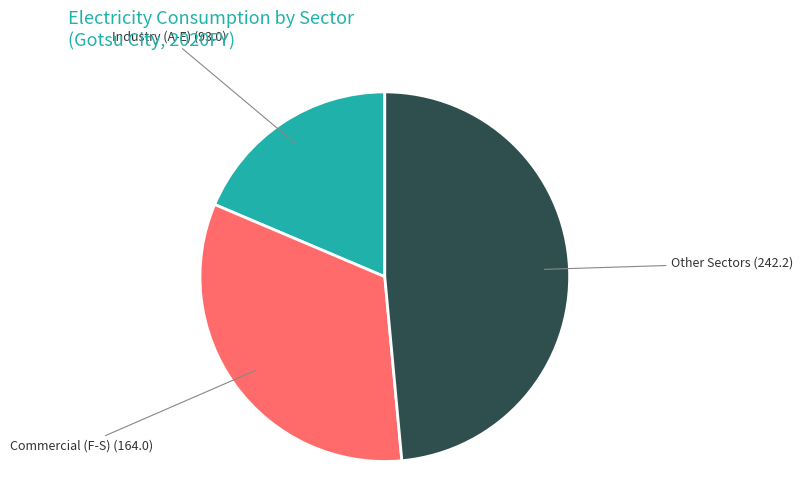

Is there a majority slice in this chart?

No